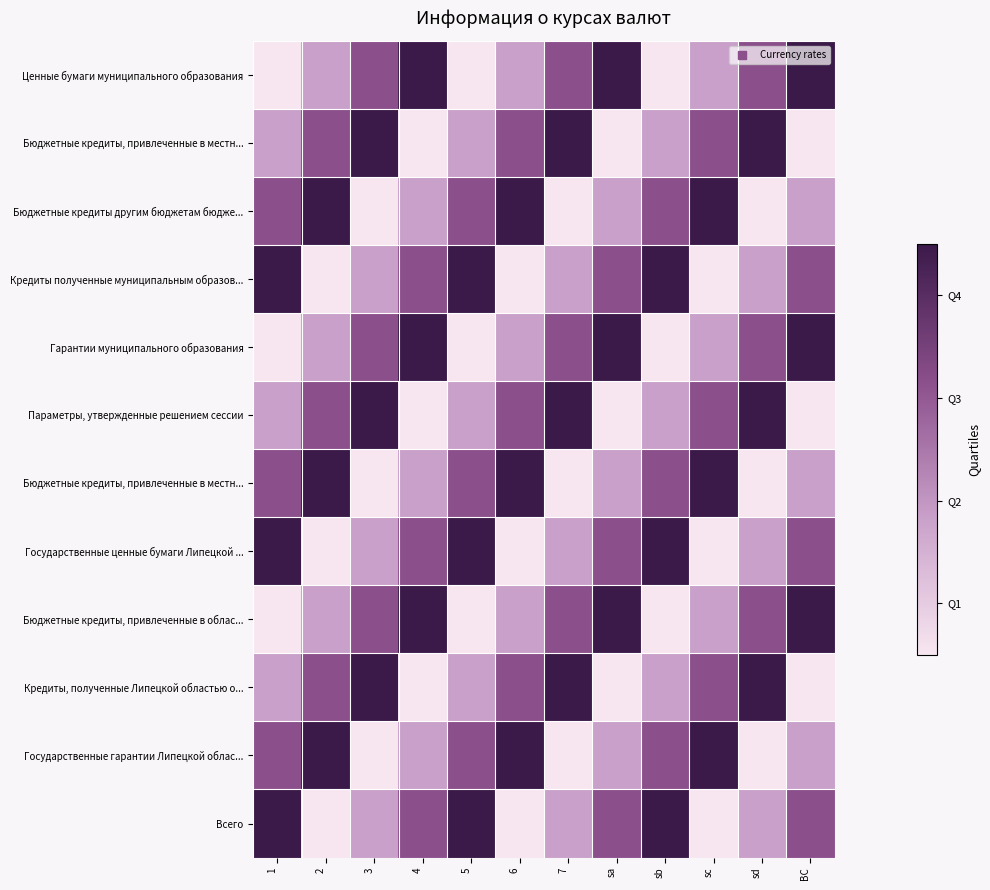

At how many categories does at least one series exceed 1?

12